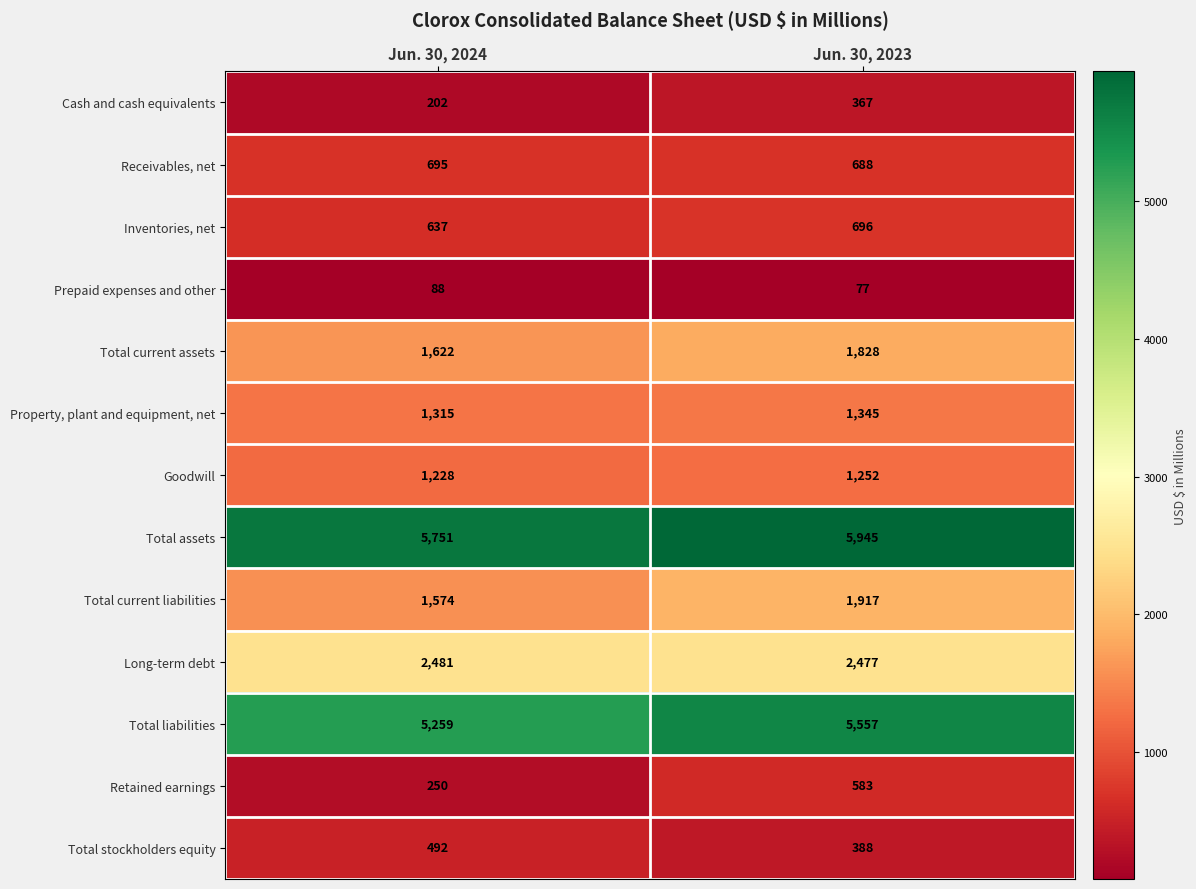

True or false: Total liabilities has a value of 5557 at Jun. 30, 2023.

True